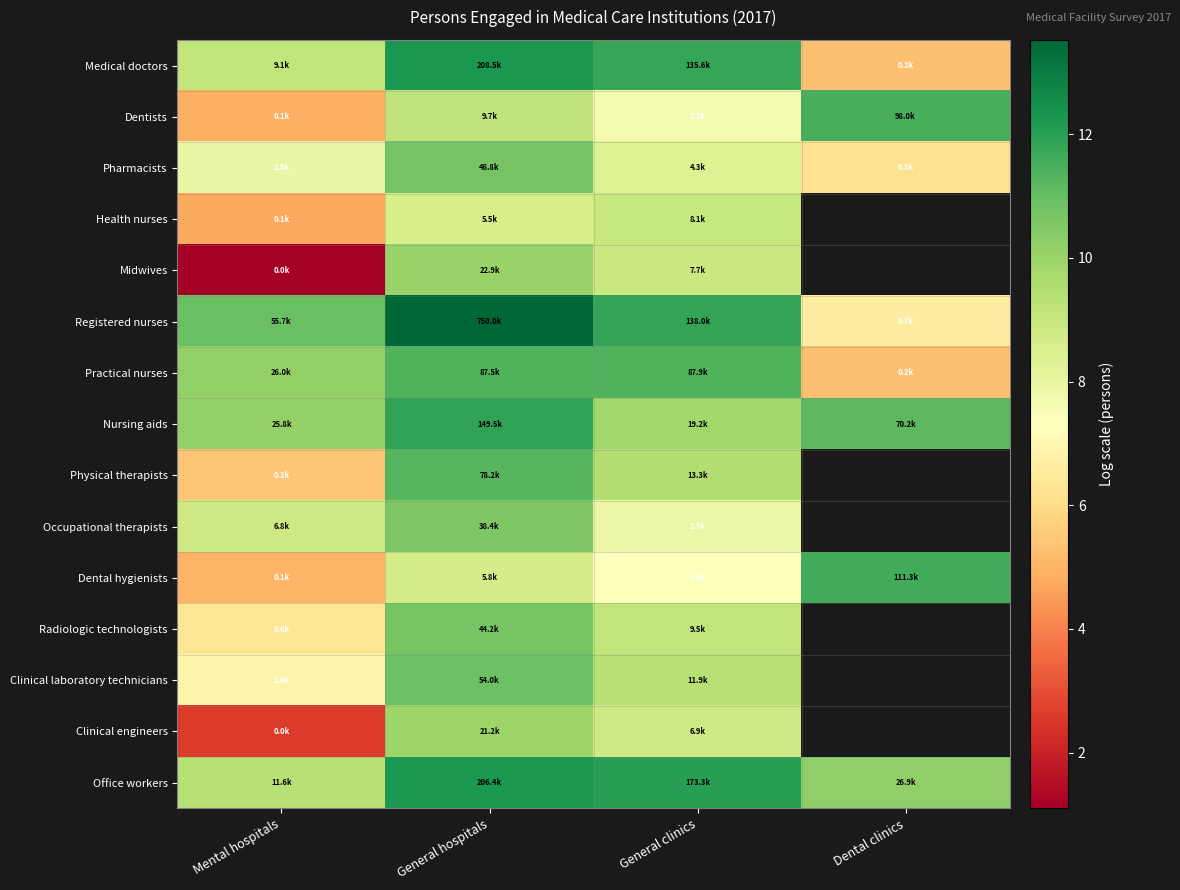

Is it true that Medical doctors equals 7.4 at General clinics?

False